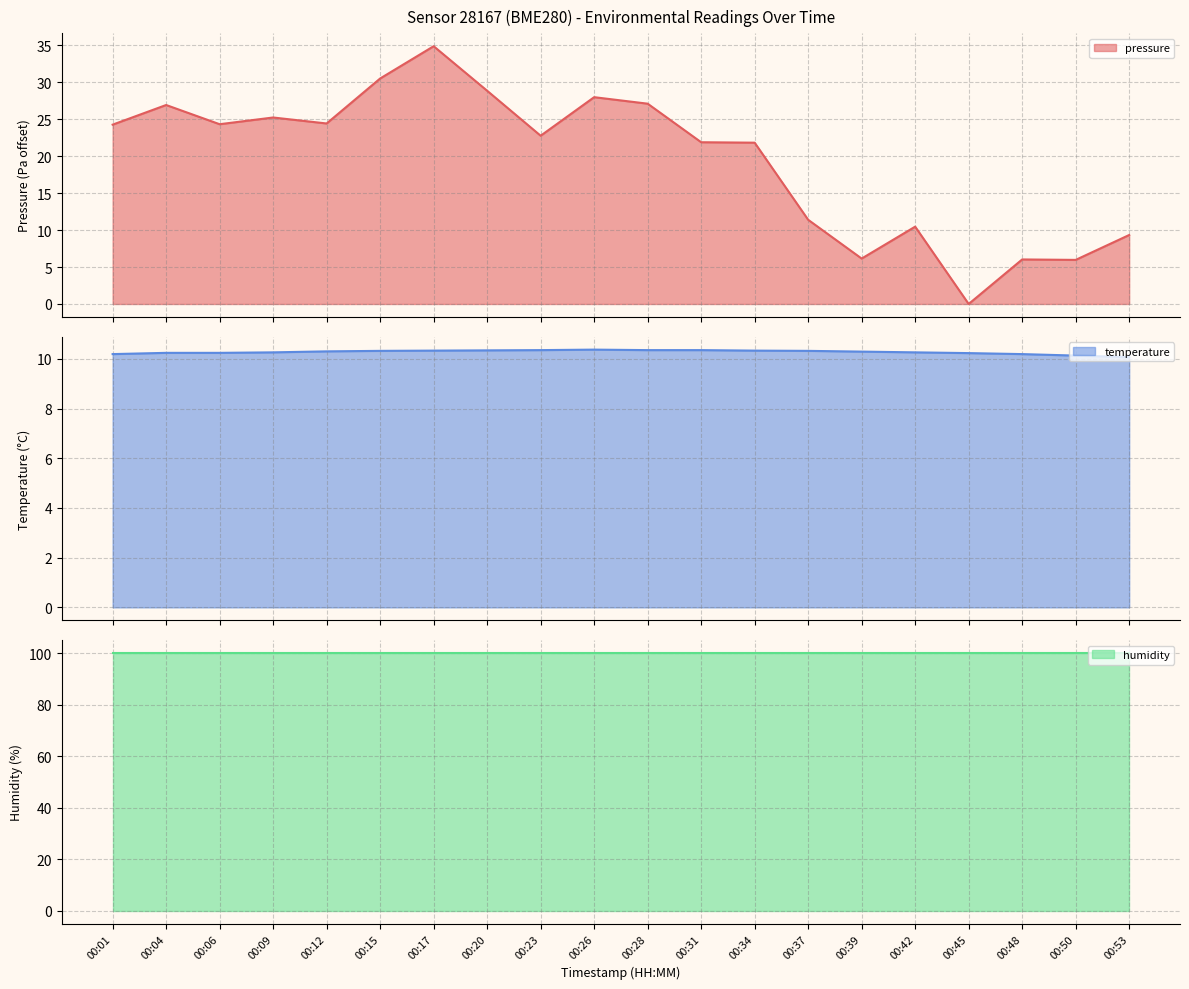

What is the value of the pressure point at the 18th from the left?

6.0